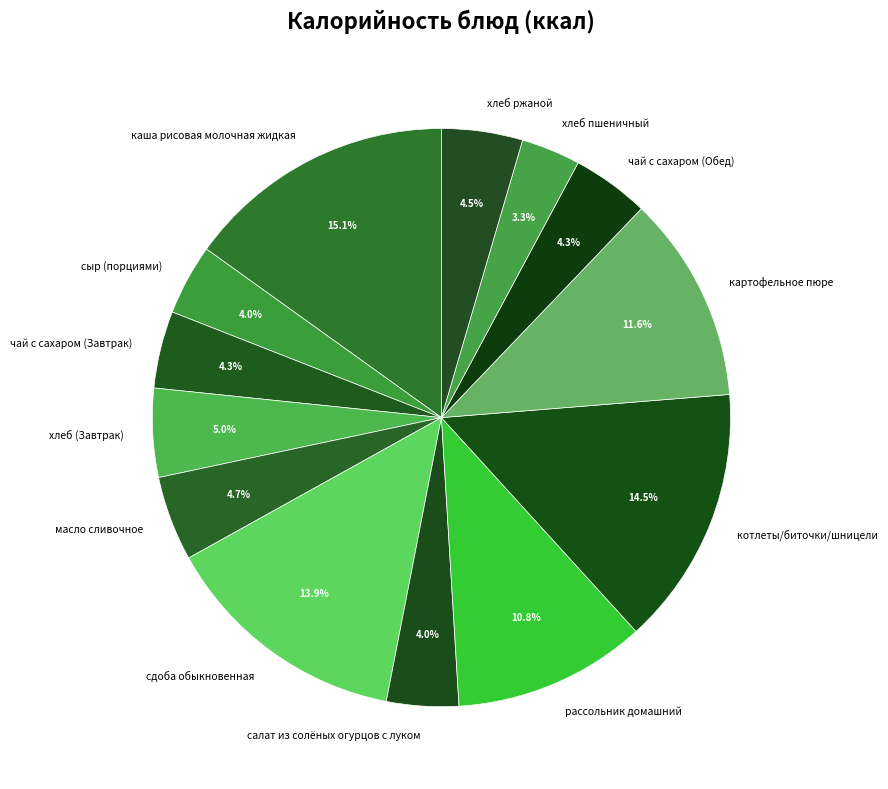

To the nearest percent, what portion does рассольник домашний represent?

11%